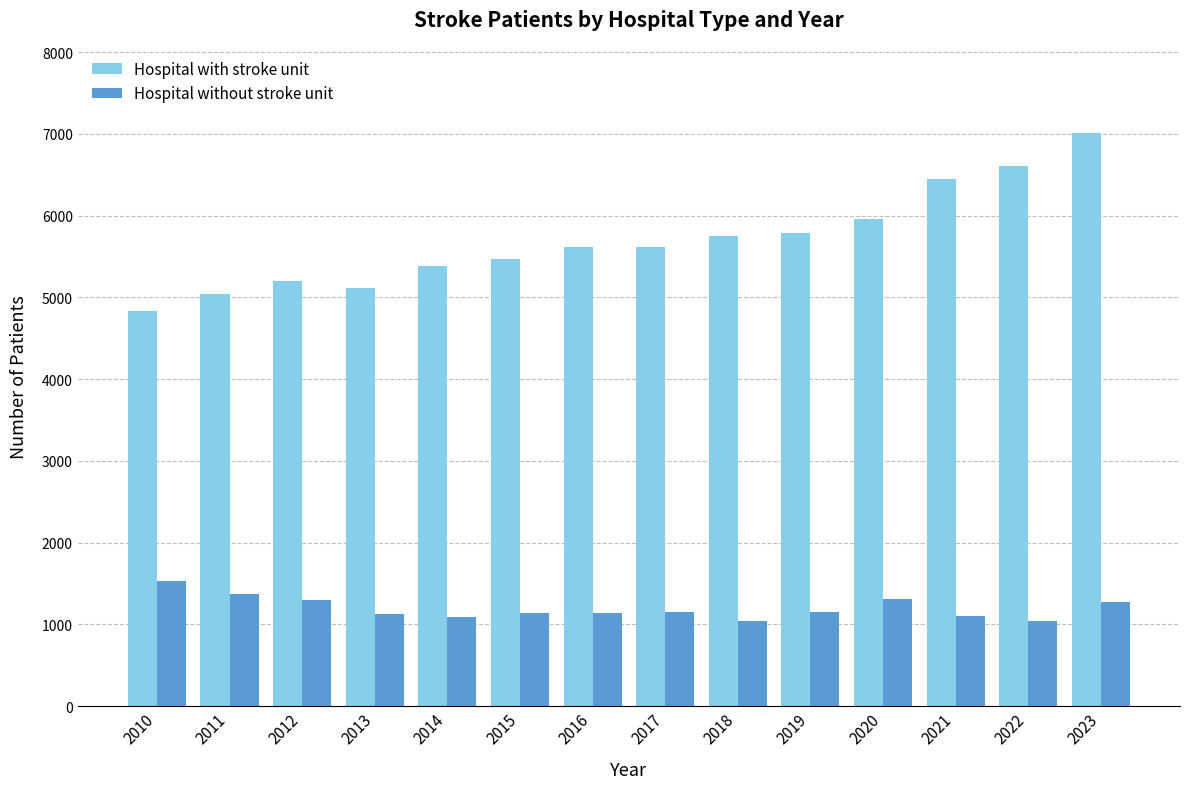

What is the approximate value of Hospital with stroke unit at 2017, to the nearest 10?

5620